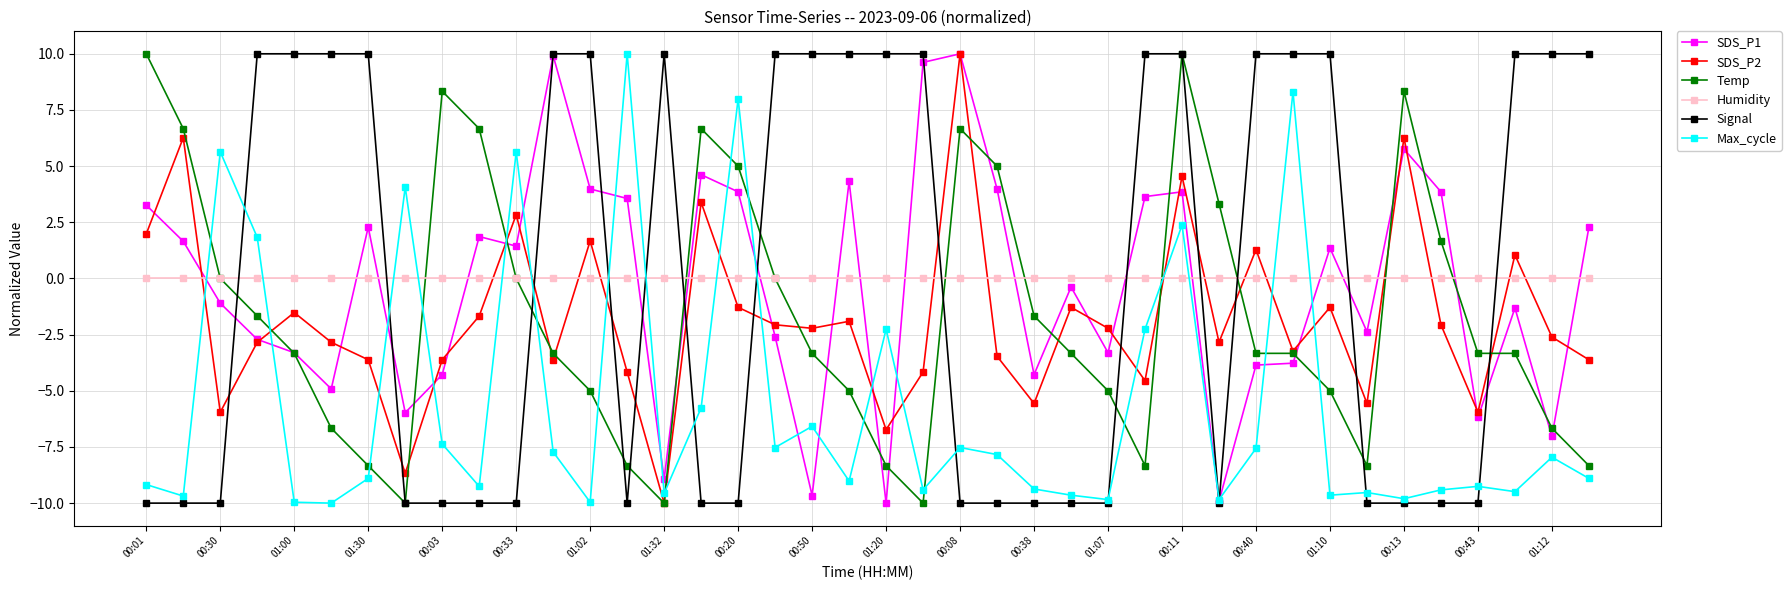

What is the difference between the maximum and second lowest values in the Signal series?

20.0